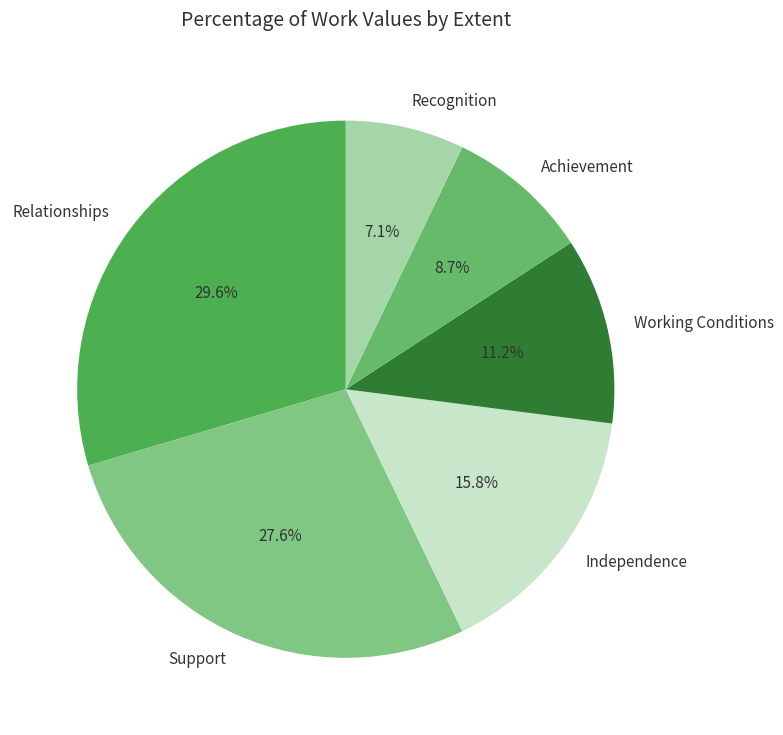

Which slice is the smallest?

Recognition